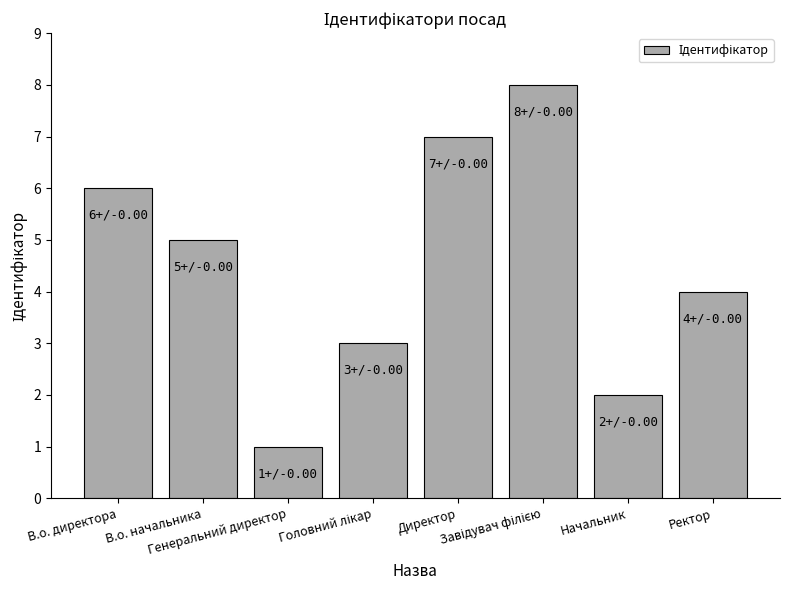

What is the difference between the maximum and minimum values?

7